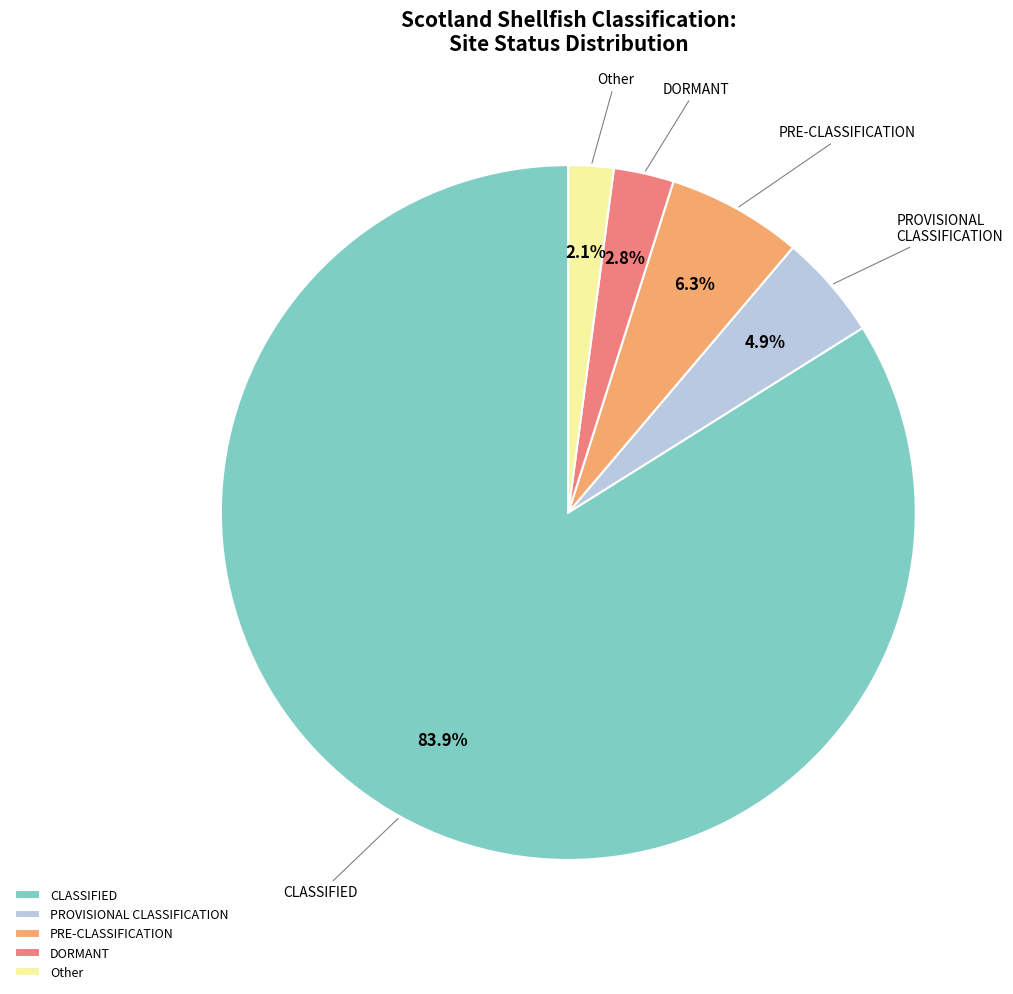

To the nearest percent, what portion does Other represent?

2%